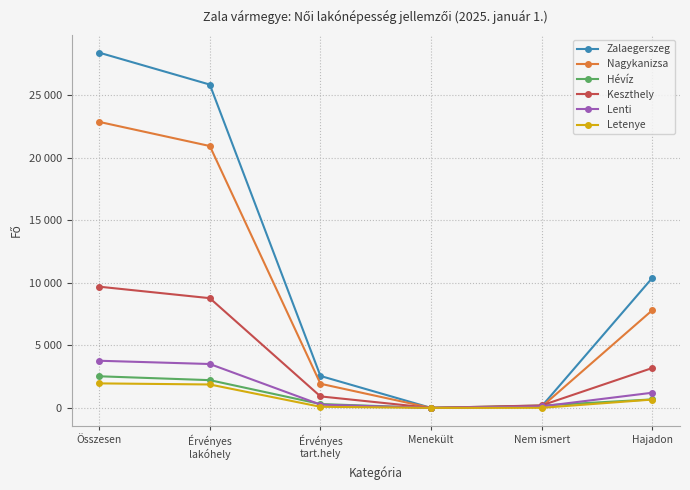

What is the label of the 2nd point from the right?

Nem ismert